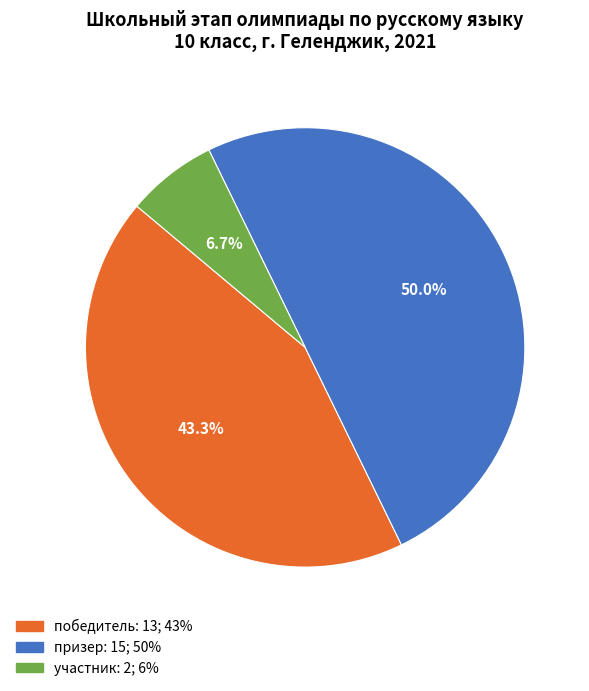

To the nearest percent, what is the difference between the призер and участник slice percentages?

43%